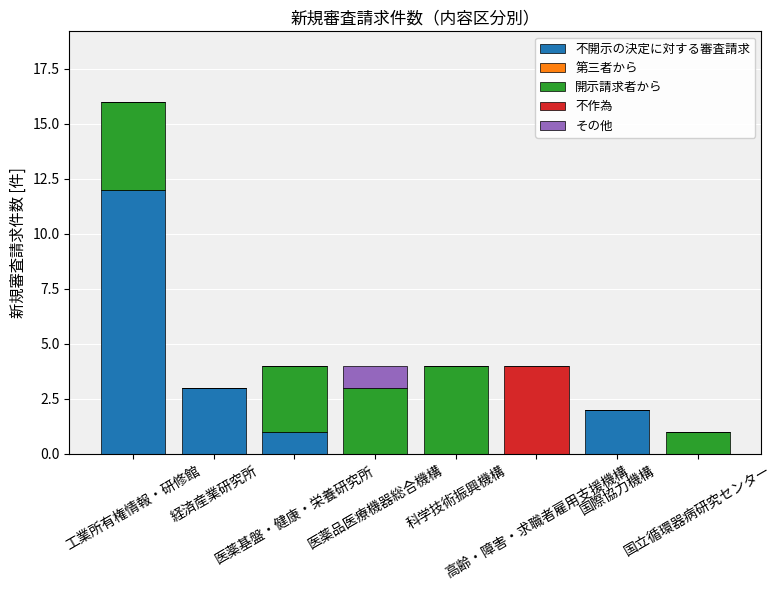

Are the bars grouped side by side (vs. stacked)?

No